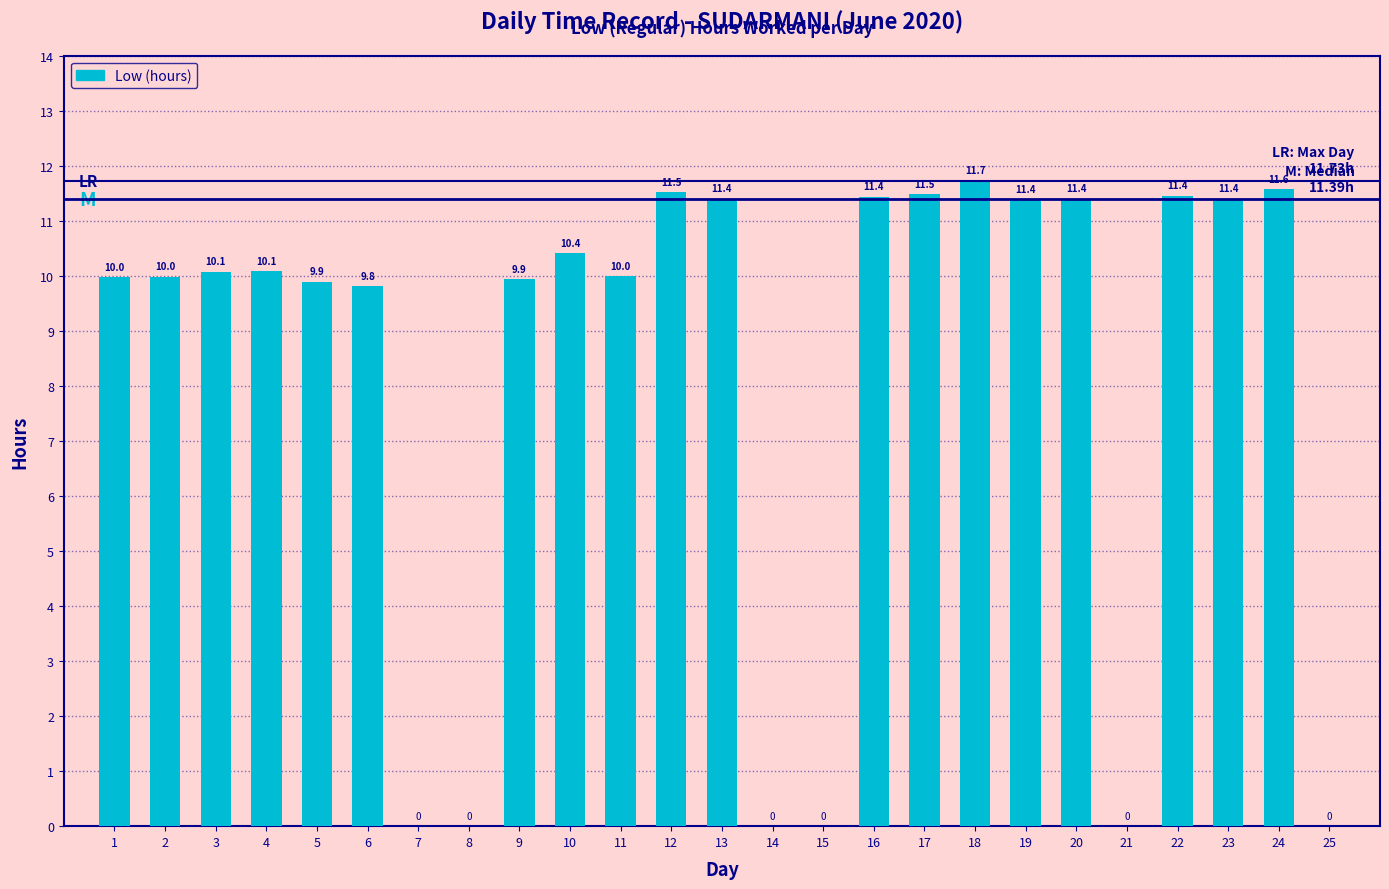

How many distinct data groups are displayed?

1